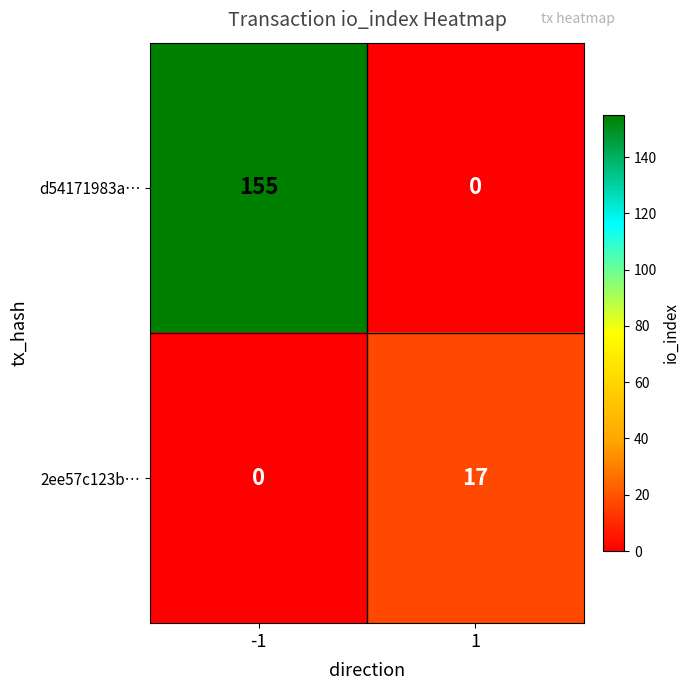

Which series has the largest range (max minus min)?

d54171983a…